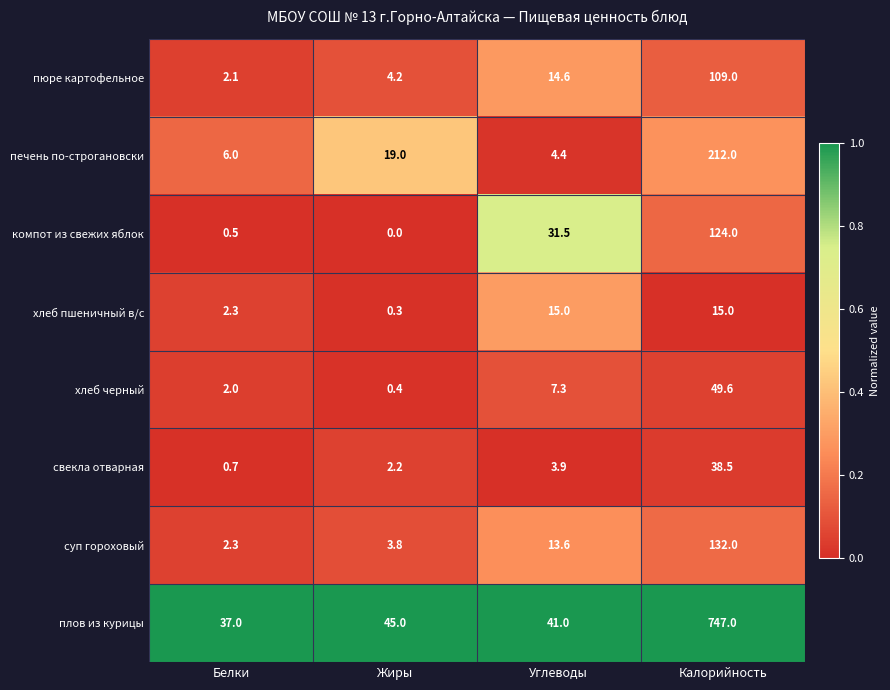

What is the difference between the highest and lowest values at Углеводы?

37.1